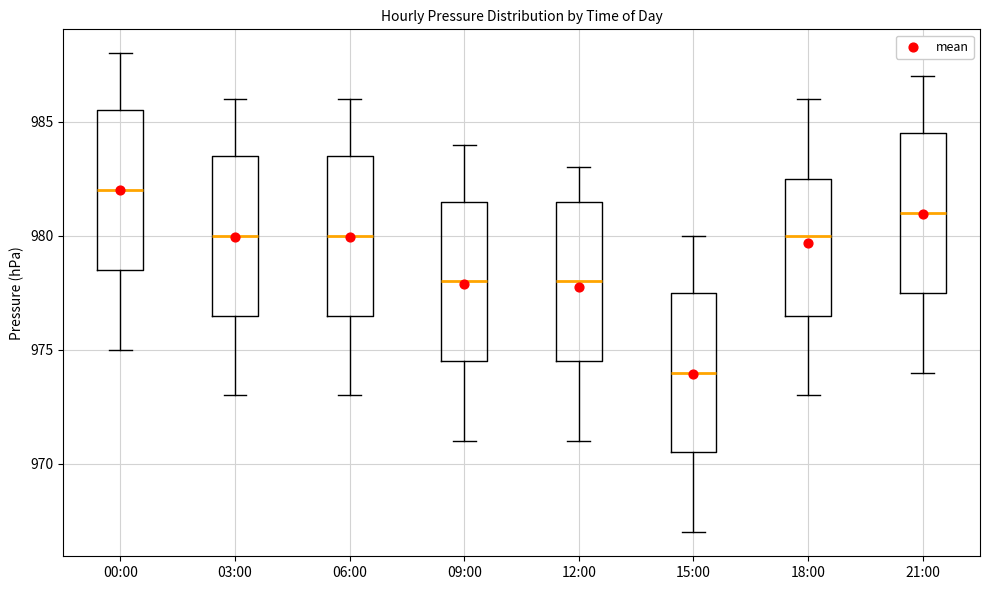

Where does the lower whisker of the box for 09:00 end on the y-axis? The values are not printed on the chart, so give them approximately, as read against the axis.

971.0